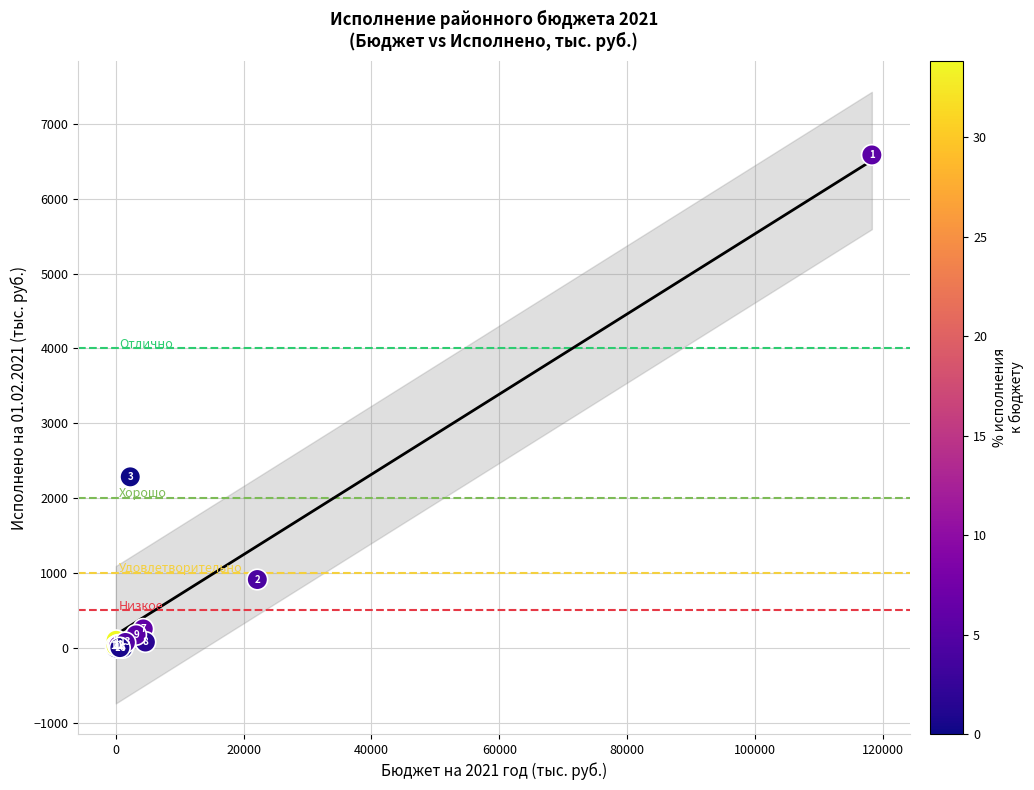

What Y value in the scatter plot is closest to 3292?

2284.7